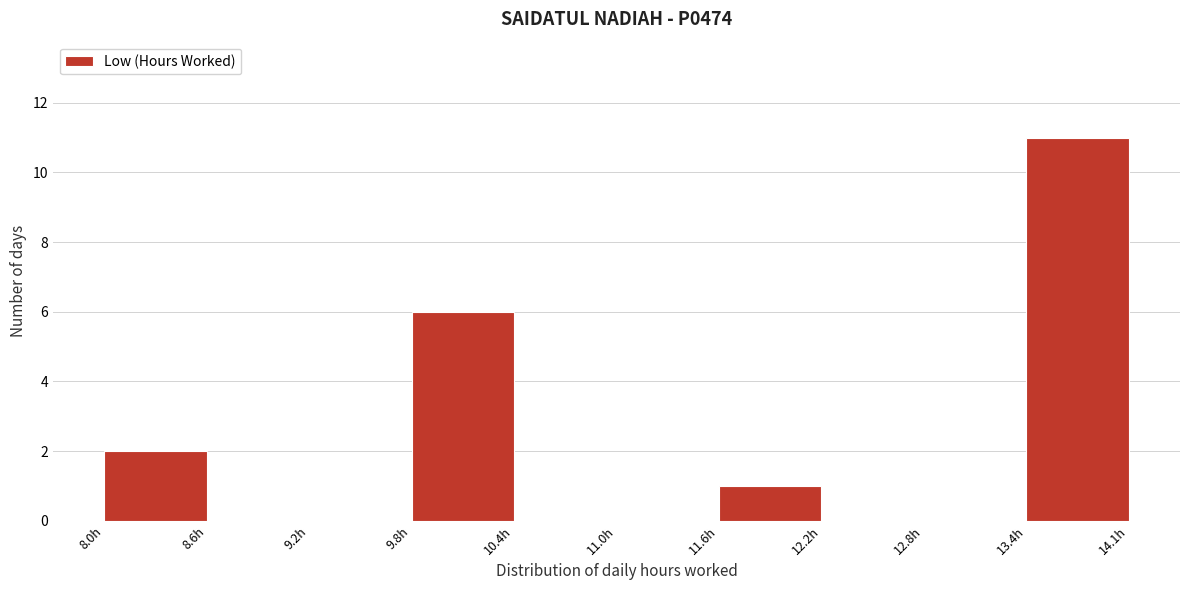

Which range on the x-axis has the tallest bar?

13.4 to 14.1